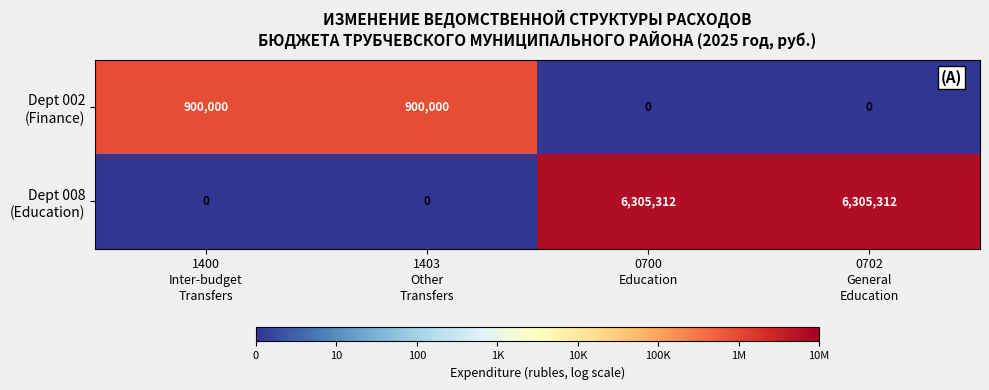

What is the greatest value displayed?

6305312